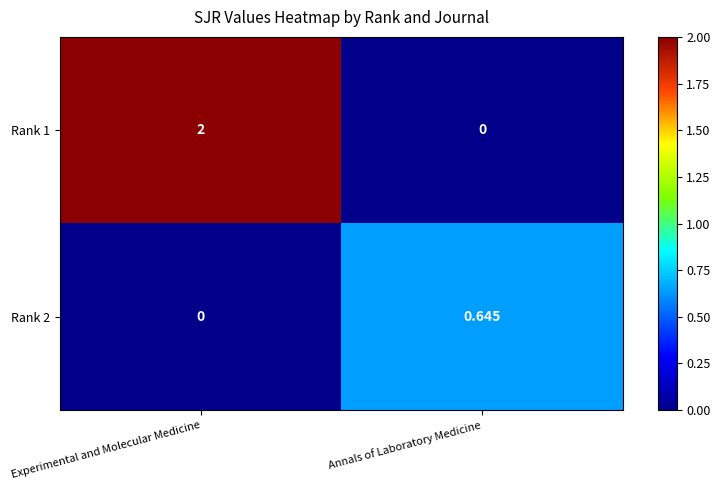

Rank the categories by Rank 1 value from highest to lowest.

Experimental and Molecular Medicine, Annals of Laboratory Medicine